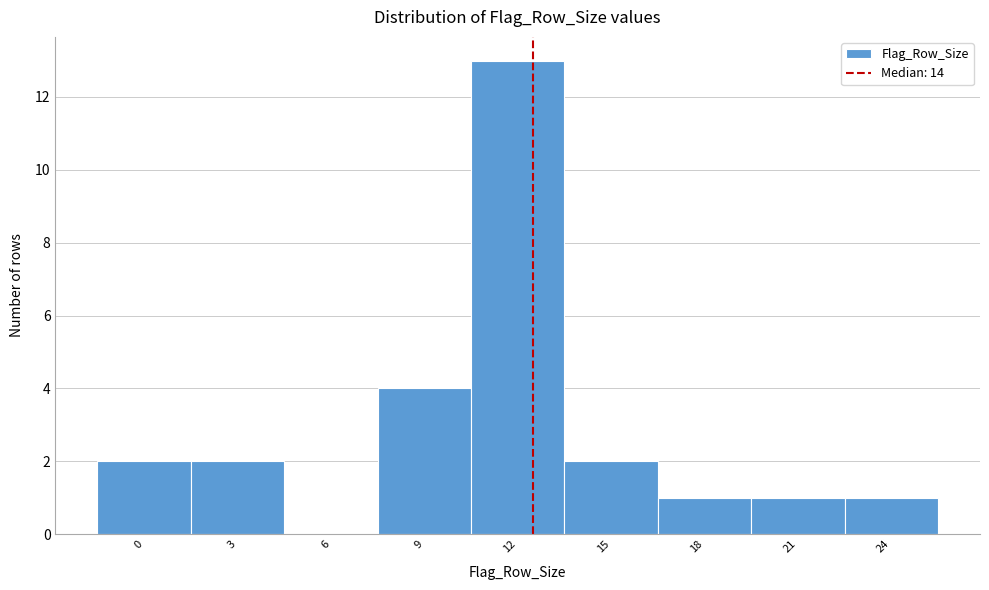

Reading left to right, extract all data points from this chart.

0=2	3=2	6=0	9=4	12=13	15=2	18=1	21=1	24=1